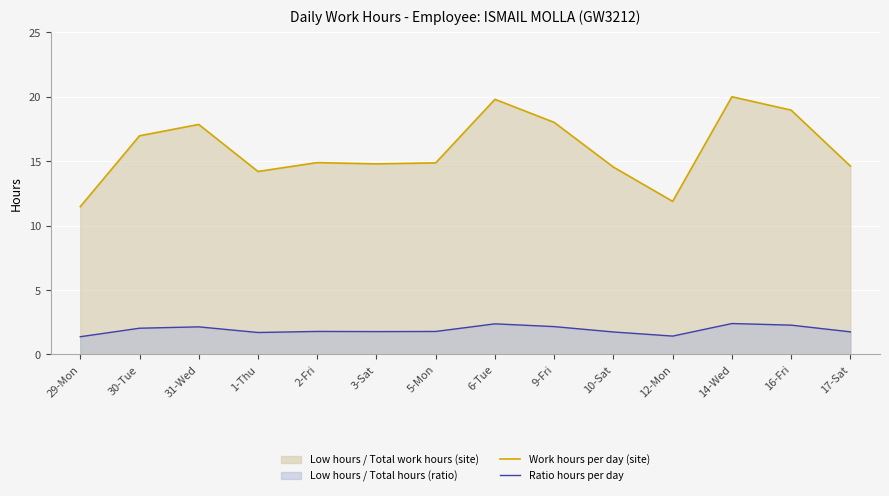

Rank the series by their maximum value, from lowest to highest.

Ratio hours per day, Work hours per day (site)